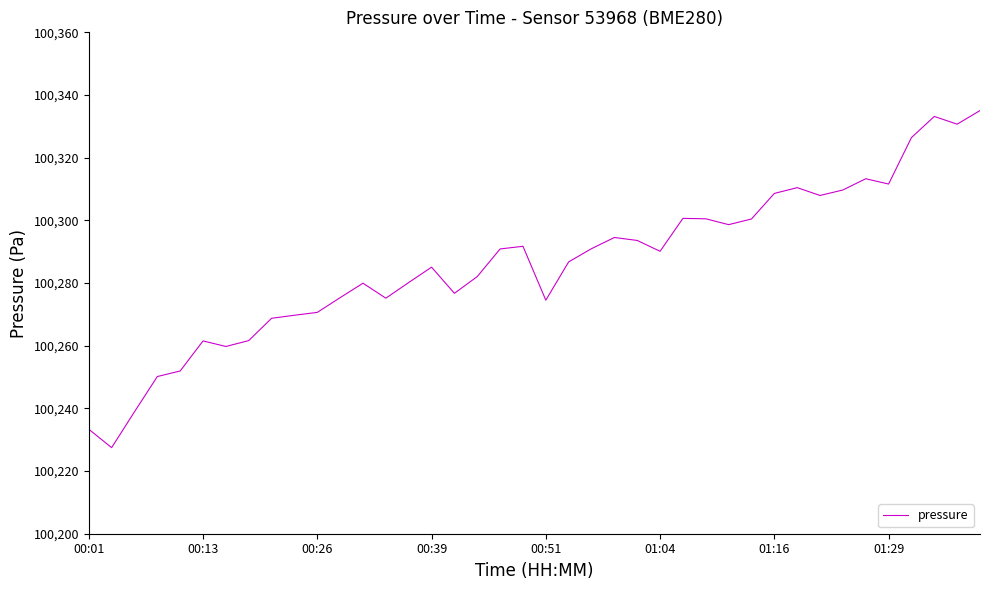

What is the maximum value shown in the chart?

100335.0